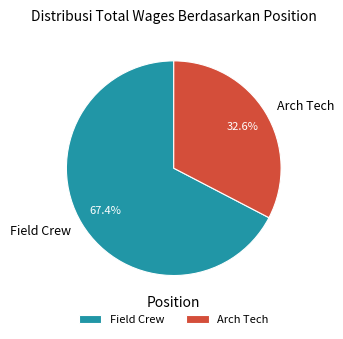

Rank the categories by value from highest to lowest.

Field Crew, Arch Tech